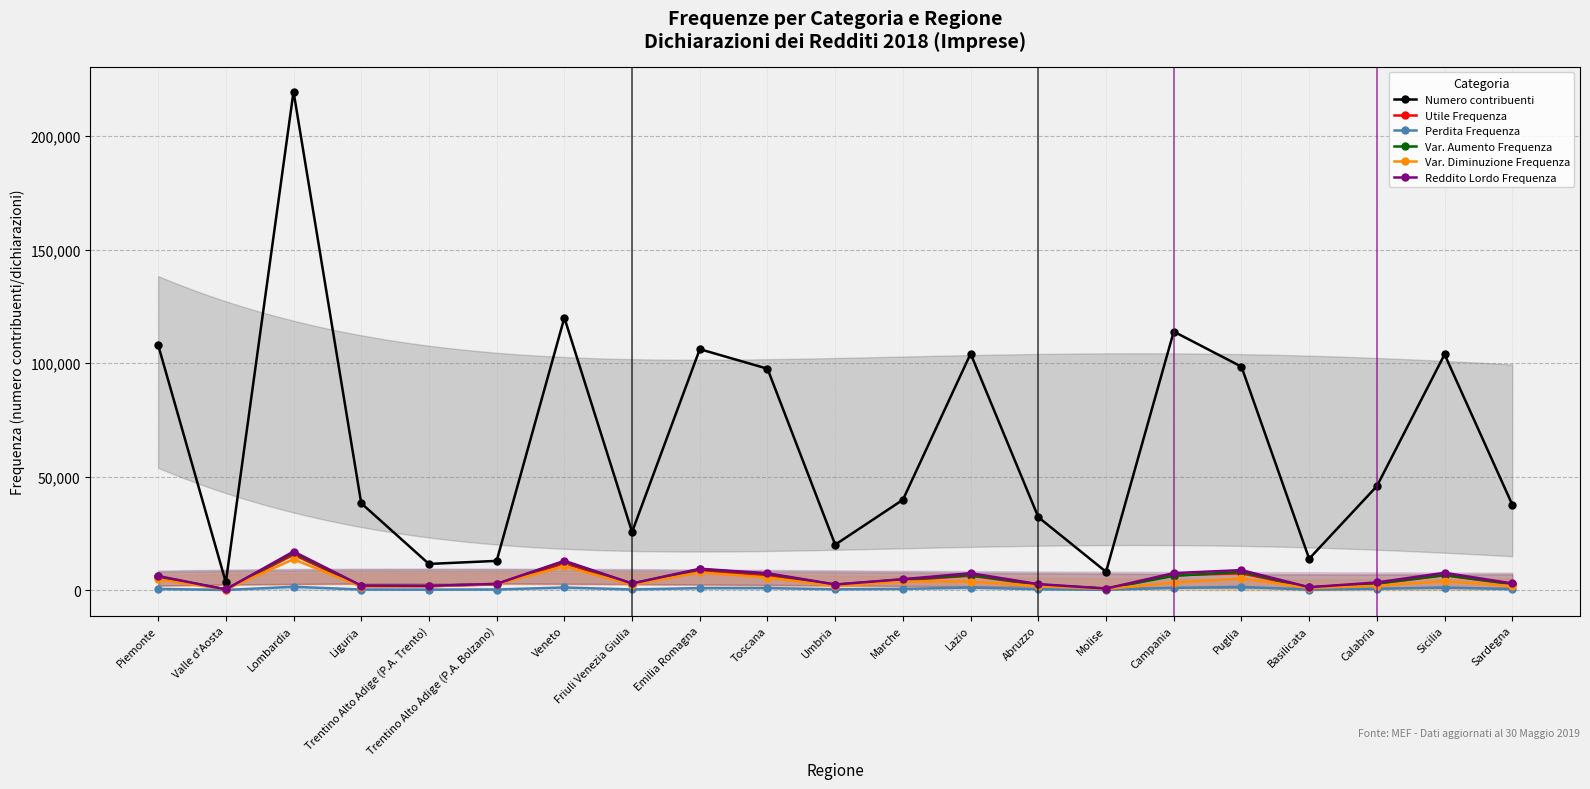

True or false: Var. Diminuzione Frequenza and Reddito Lordo Frequenza intersect in this chart.

False